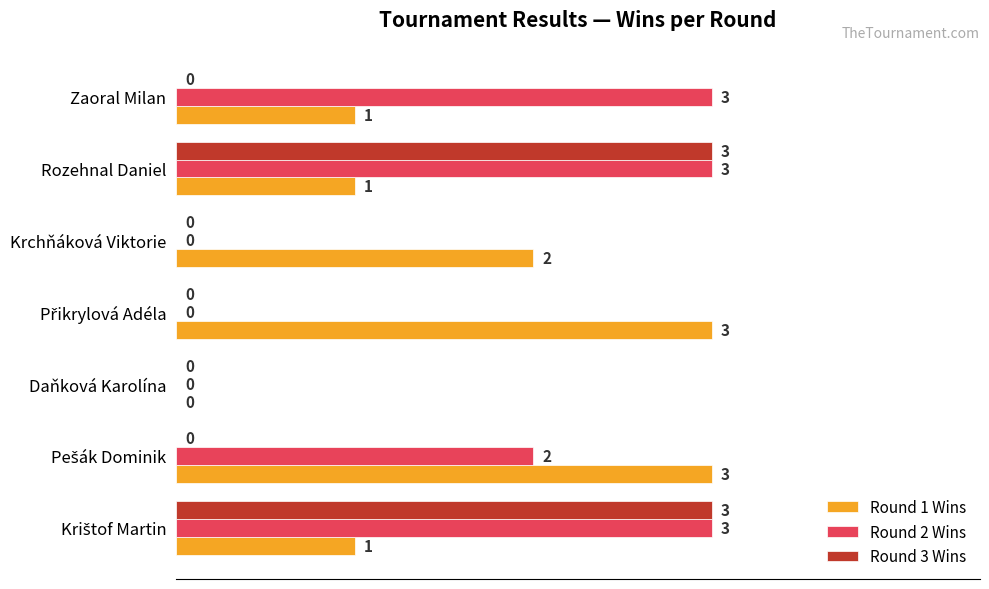

What is the average value of the Round 3 Wins series?

1